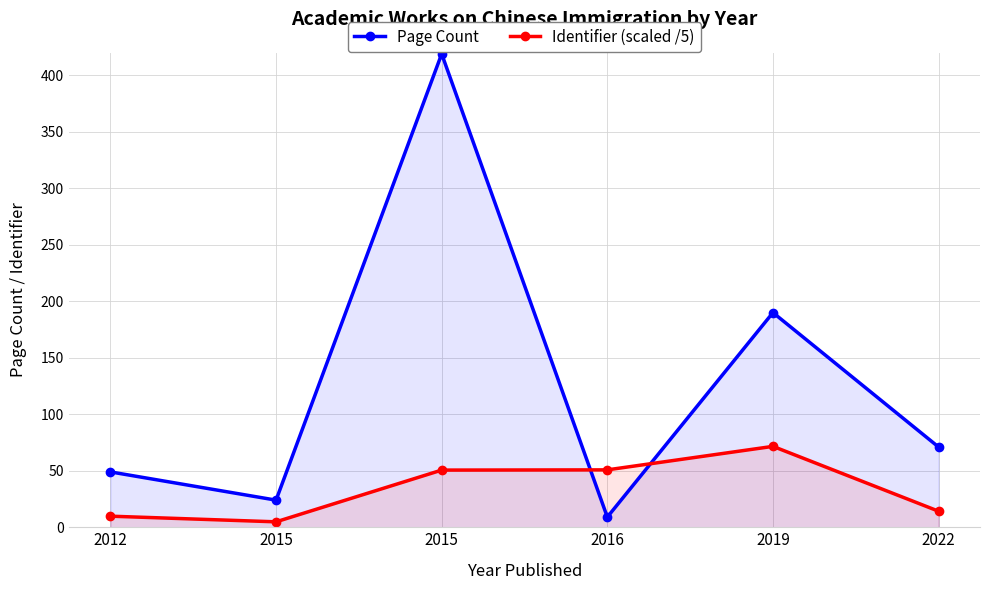

List the series in order of their overall mean, highest first.

Page Count, Identifier (scaled /5)